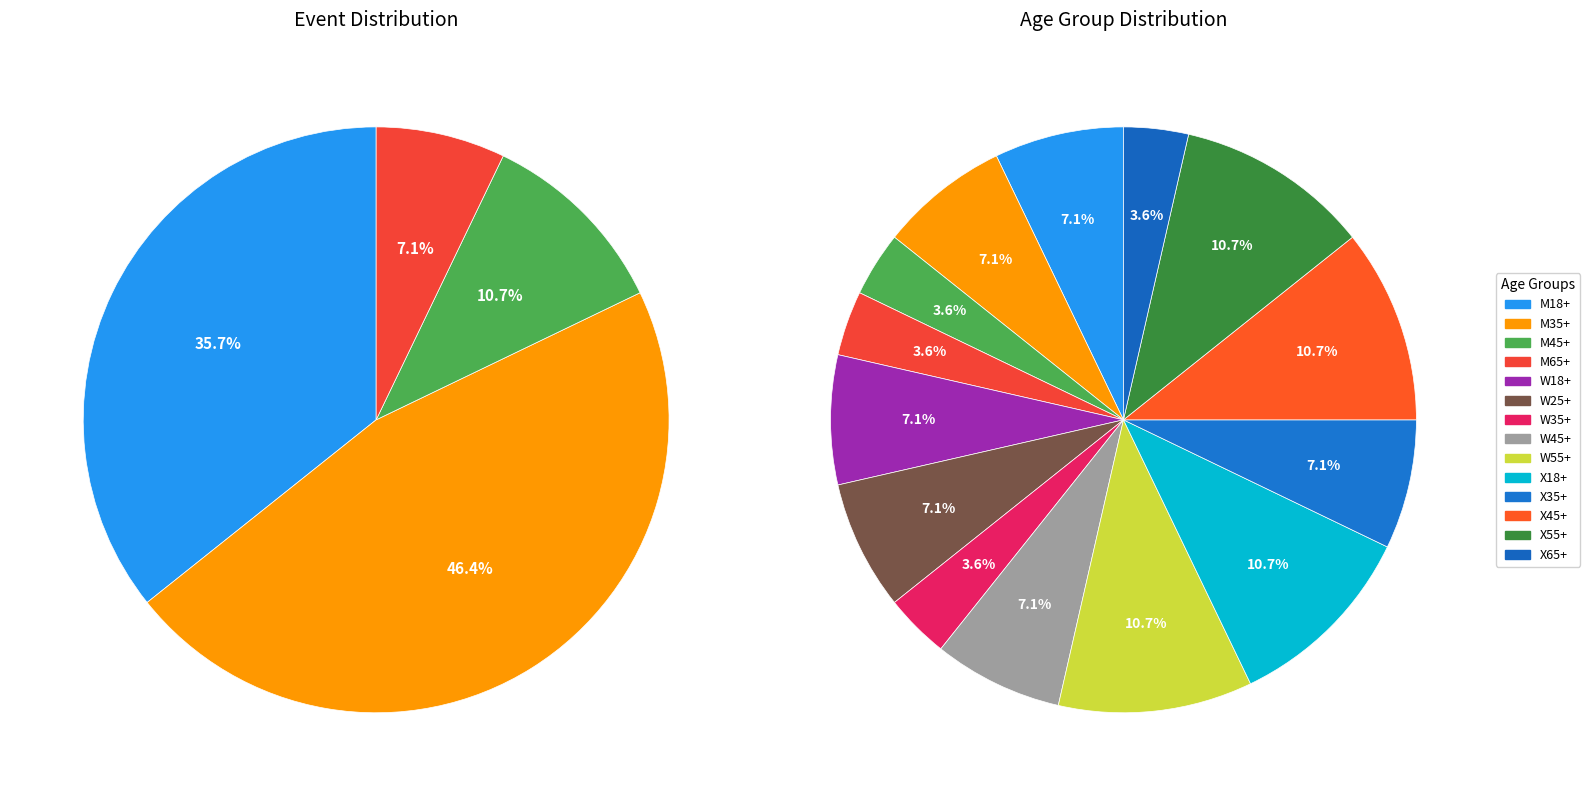

The 400 Medley slice represents 3% of the pie. True or false?

False